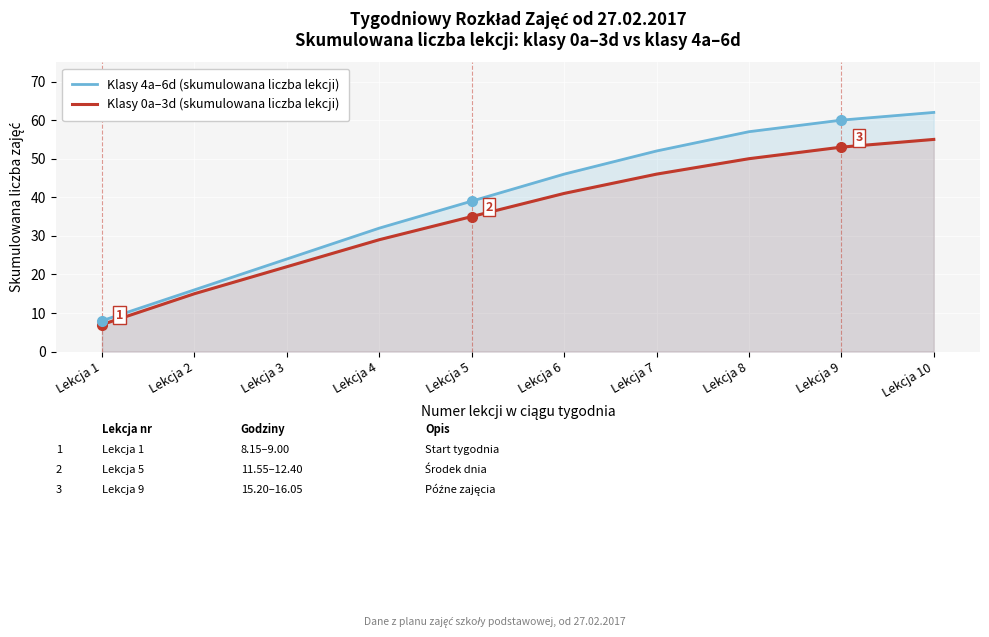

What is the total value across all series at Lekcja 5?

74